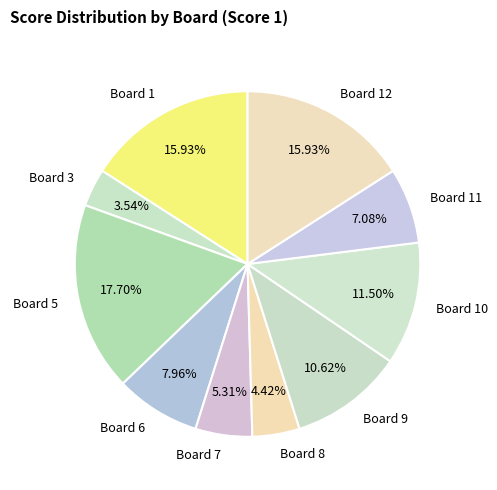

How many segments does this pie chart have?

10